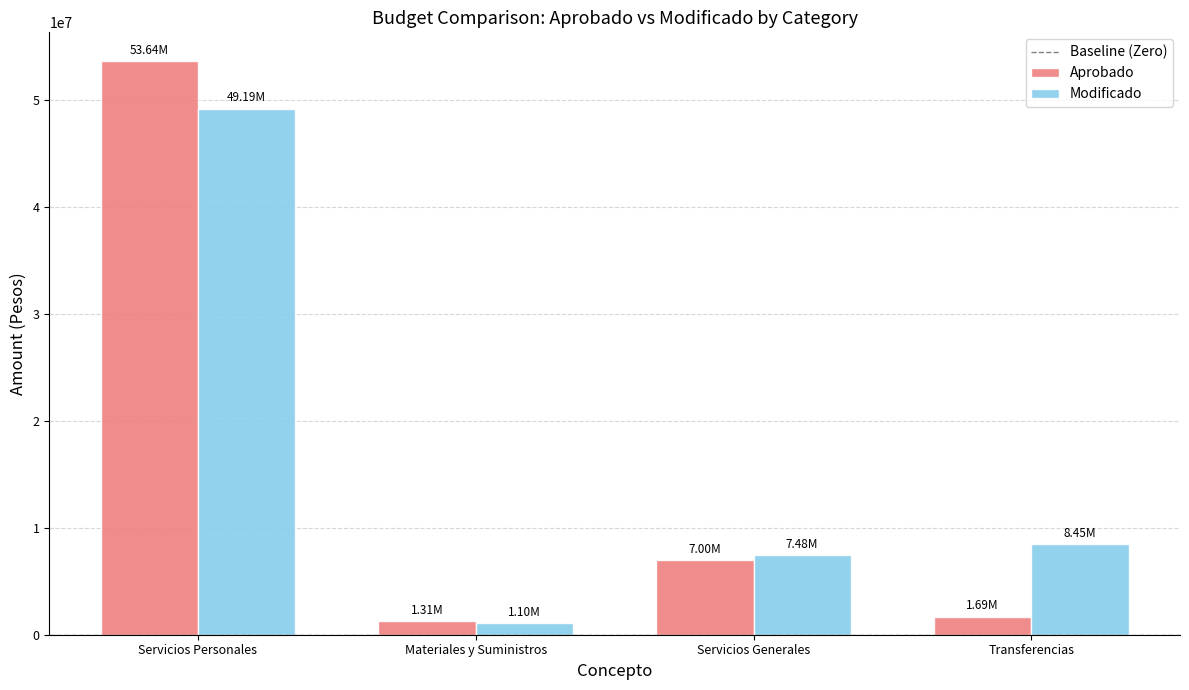

What is the difference between the maximum and second lowest values in the Modificado series?

41708638.7